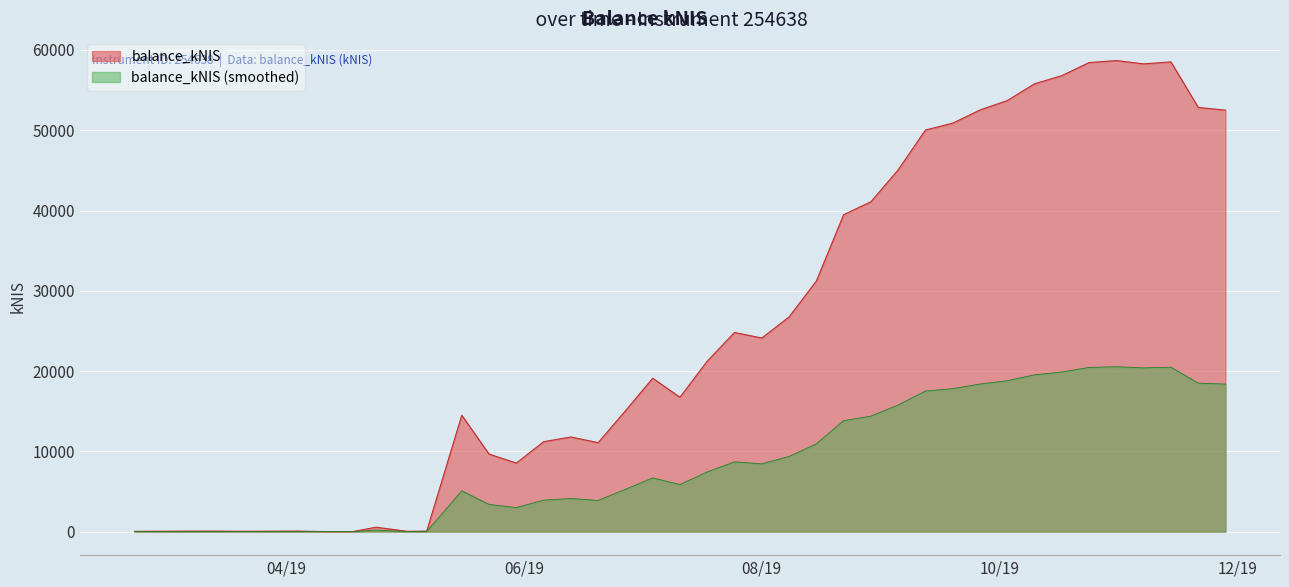

Where is the first local maximum?

2019-03-14